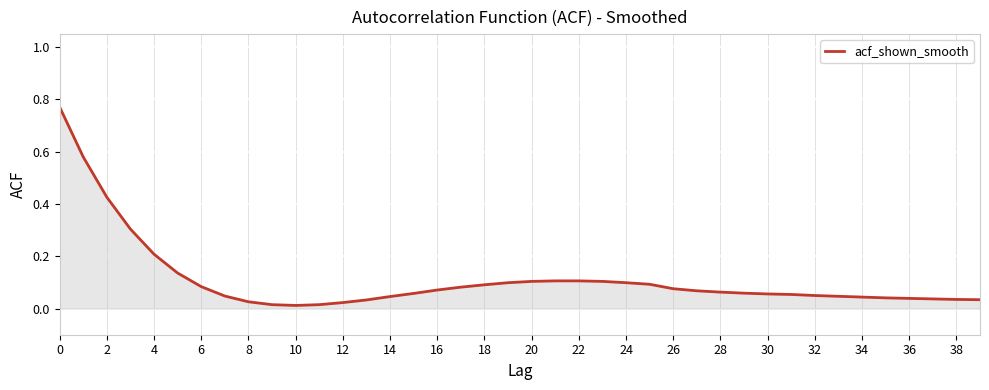

How many lines are shown in the chart?

1